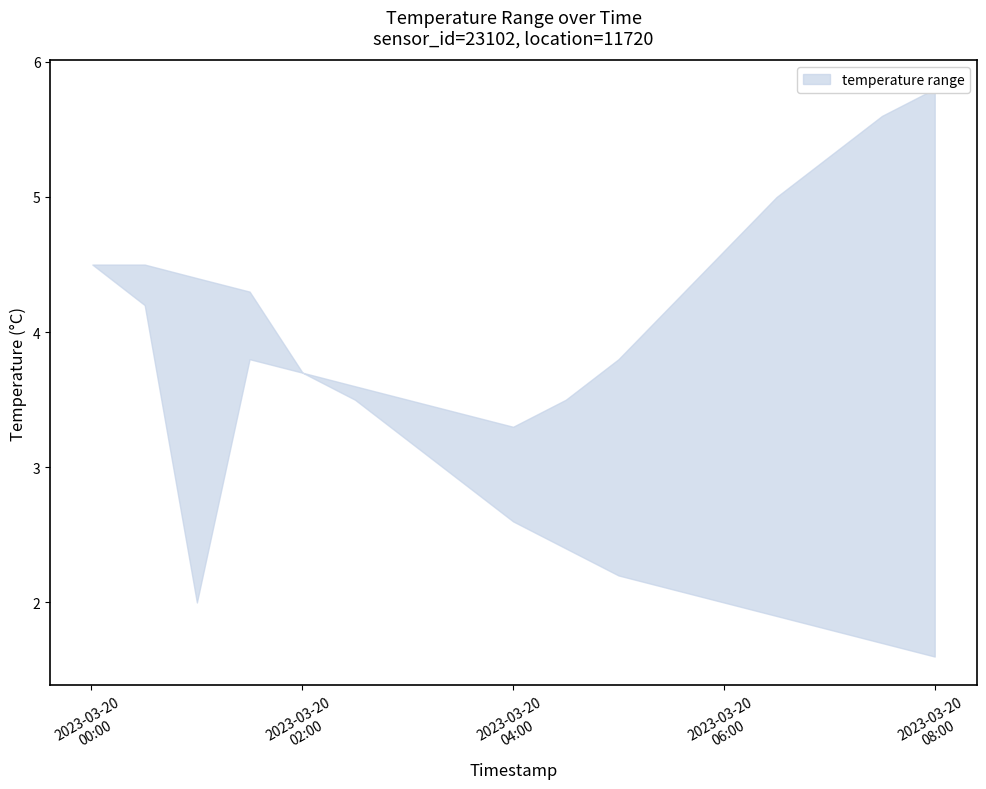

True or false: temperature_upper and temperature_lower cross at least once.

False